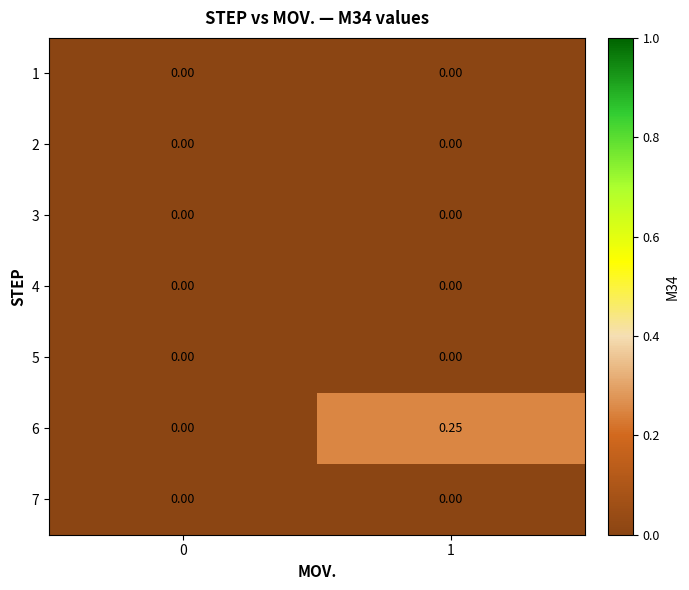

How many categories are shown in the chart?

2